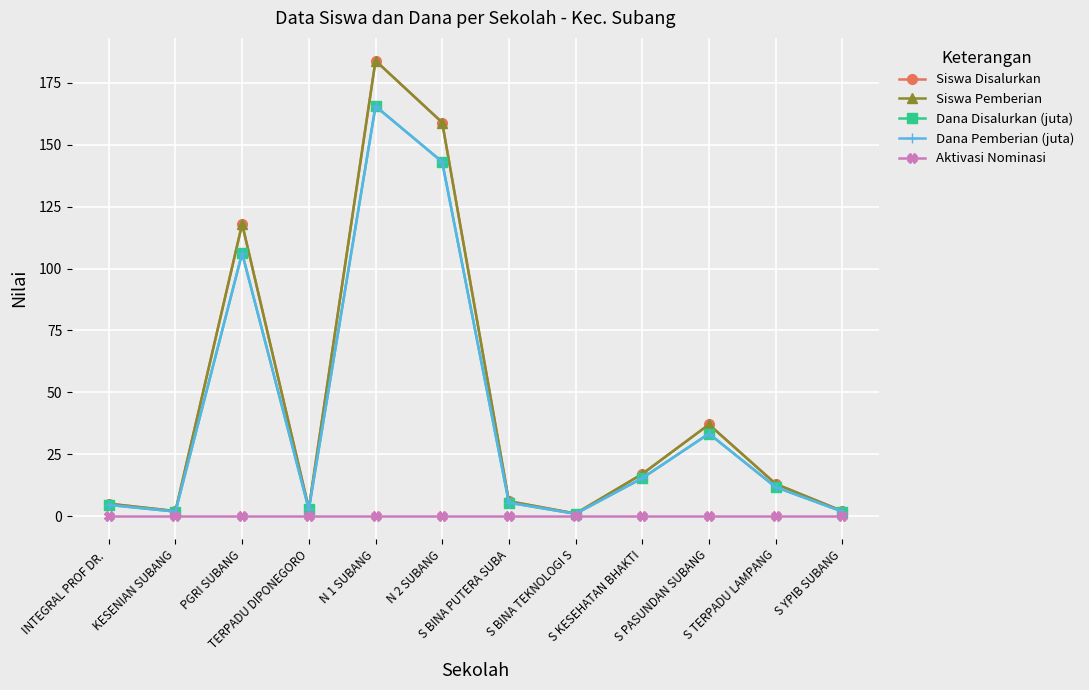

Is this an area chart (filled region under the line)?

No